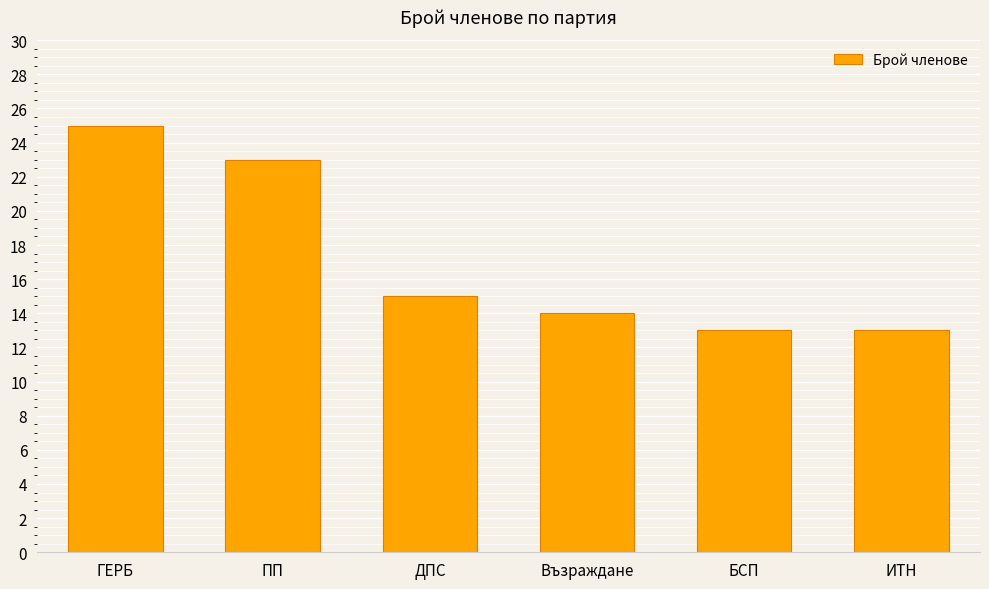

The chart shows a value of 4 at ДПС. True or false?

False